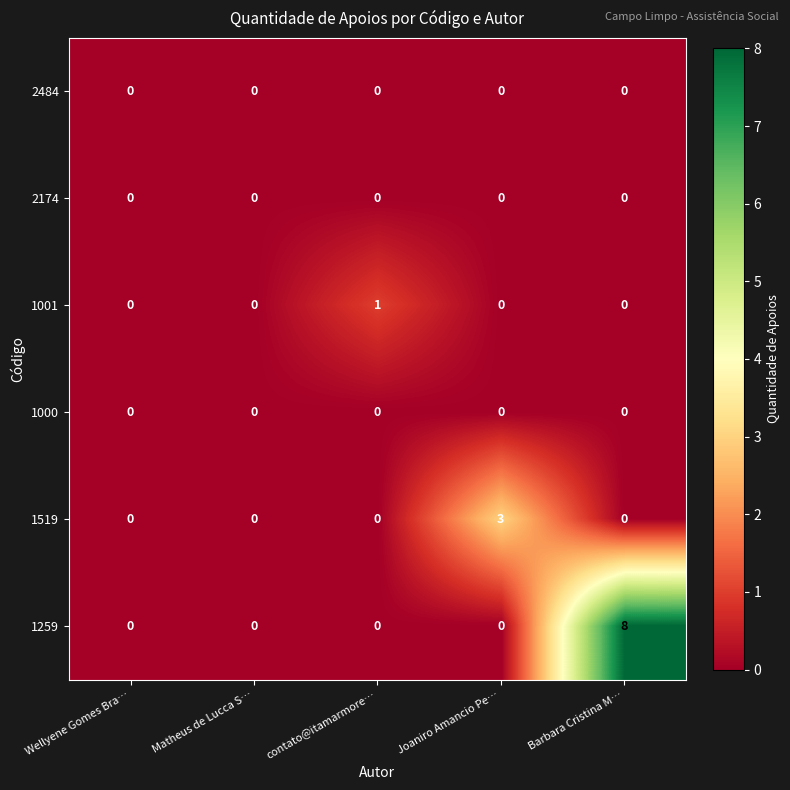

Reading left to right, what are all the values shown in this chart?

2484: Wellyene Gomes Bra…=0	Matheus de Lucca S…=0	contato@itamarmore…=0	Joaniro Amancio Pe…=0	Barbara Cristina M…=0
2174: Wellyene Gomes Bra…=0	Matheus de Lucca S…=0	contato@itamarmore…=0	Joaniro Amancio Pe…=0	Barbara Cristina M…=0
1001: Wellyene Gomes Bra…=0	Matheus de Lucca S…=0	contato@itamarmore…=1	Joaniro Amancio Pe…=0	Barbara Cristina M…=0
1000: Wellyene Gomes Bra…=0	Matheus de Lucca S…=0	contato@itamarmore…=0	Joaniro Amancio Pe…=0	Barbara Cristina M…=0
1519: Wellyene Gomes Bra…=0	Matheus de Lucca S…=0	contato@itamarmore…=0	Joaniro Amancio Pe…=3	Barbara Cristina M…=0
1259: Wellyene Gomes Bra…=0	Matheus de Lucca S…=0	contato@itamarmore…=0	Joaniro Amancio Pe…=0	Barbara Cristina M…=8